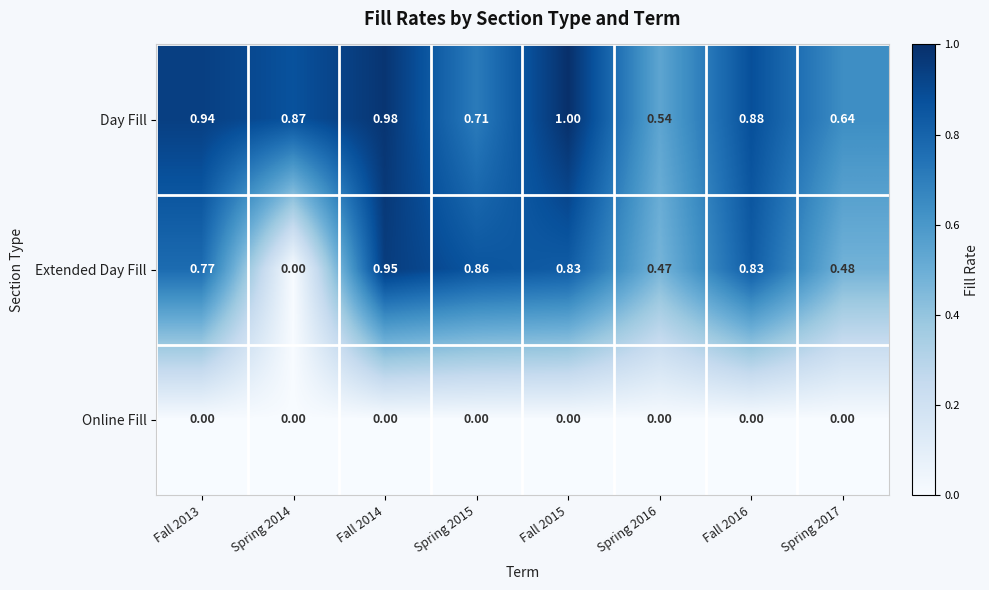

Between Spring 2015 and Fall 2016, which series saw the biggest shift?

Day Fill